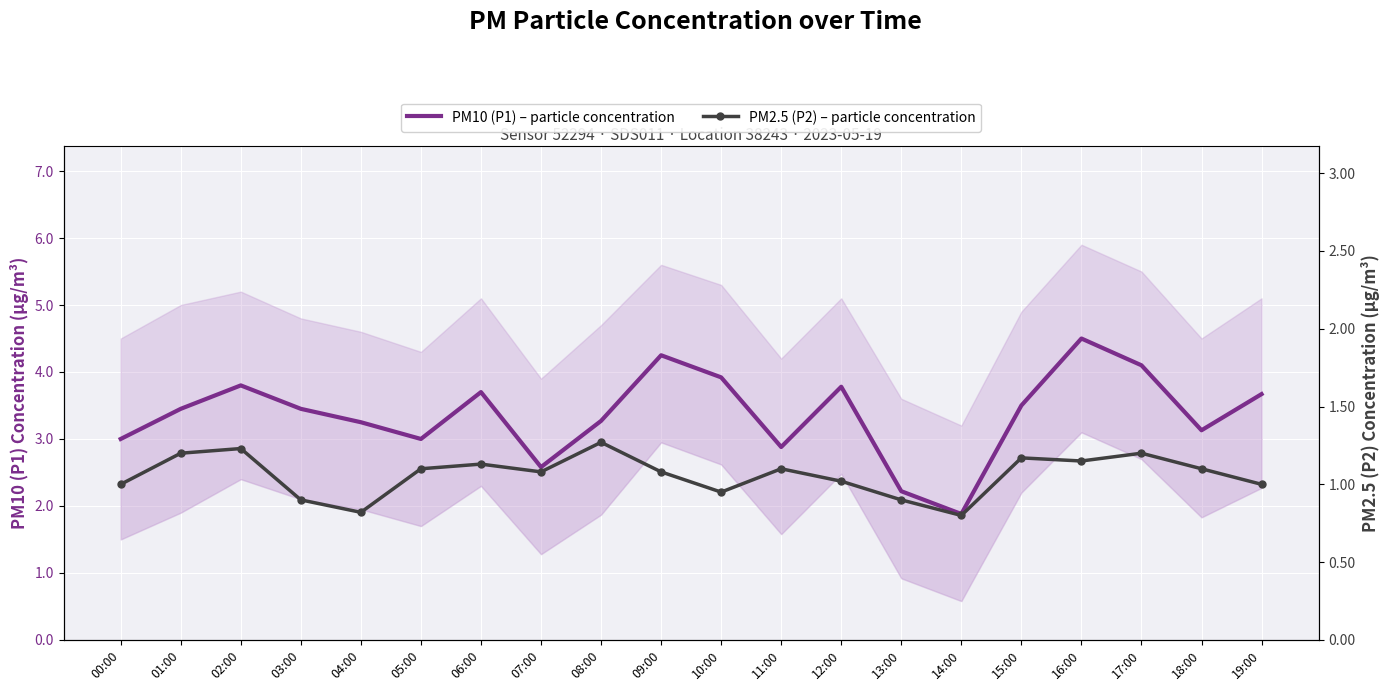

What is the maximum value for PM10 (P1) – particle concentration?

4.5